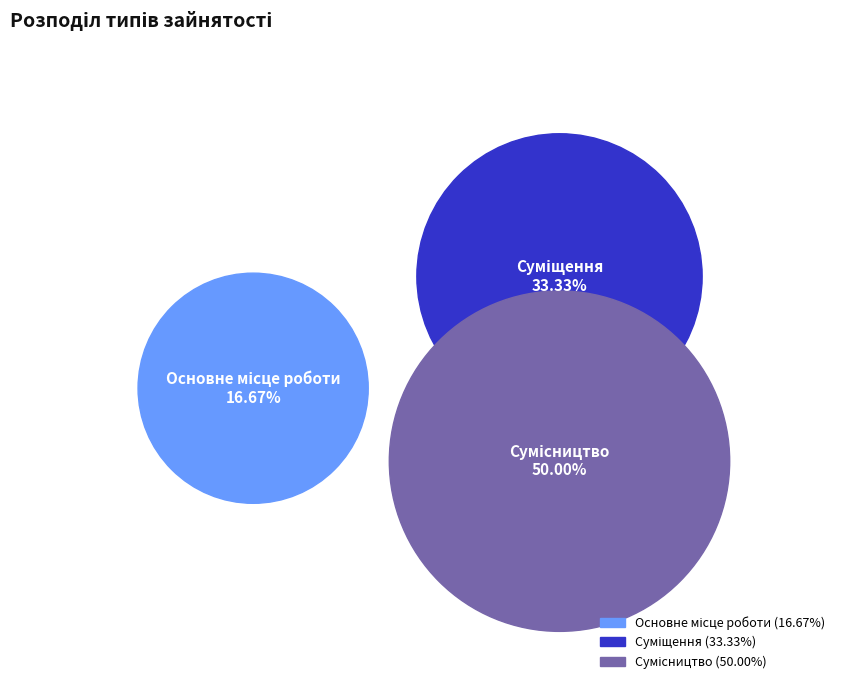

What percentage do Суміщення and Сумісництво together represent?

83.3%